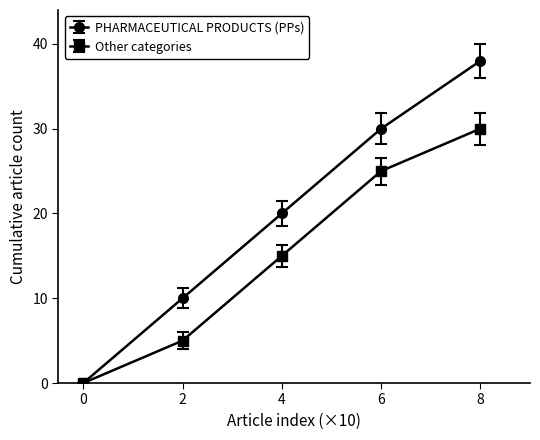

What is the value of the PHARMACEUTICAL PRODUCTS (PPs) point at the 4th from the left?

30